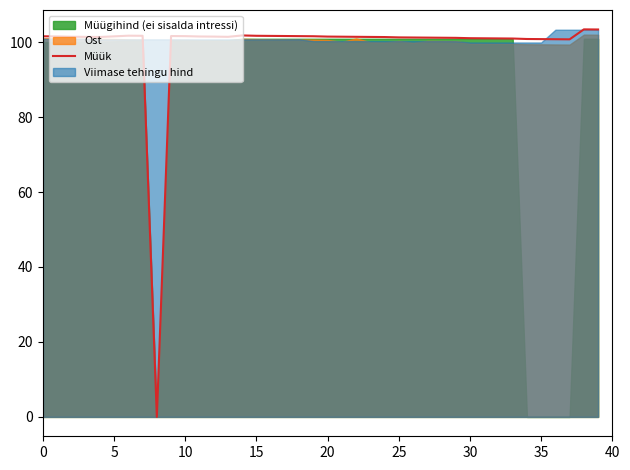

What is the change in value from 19 to 39?

+1.8